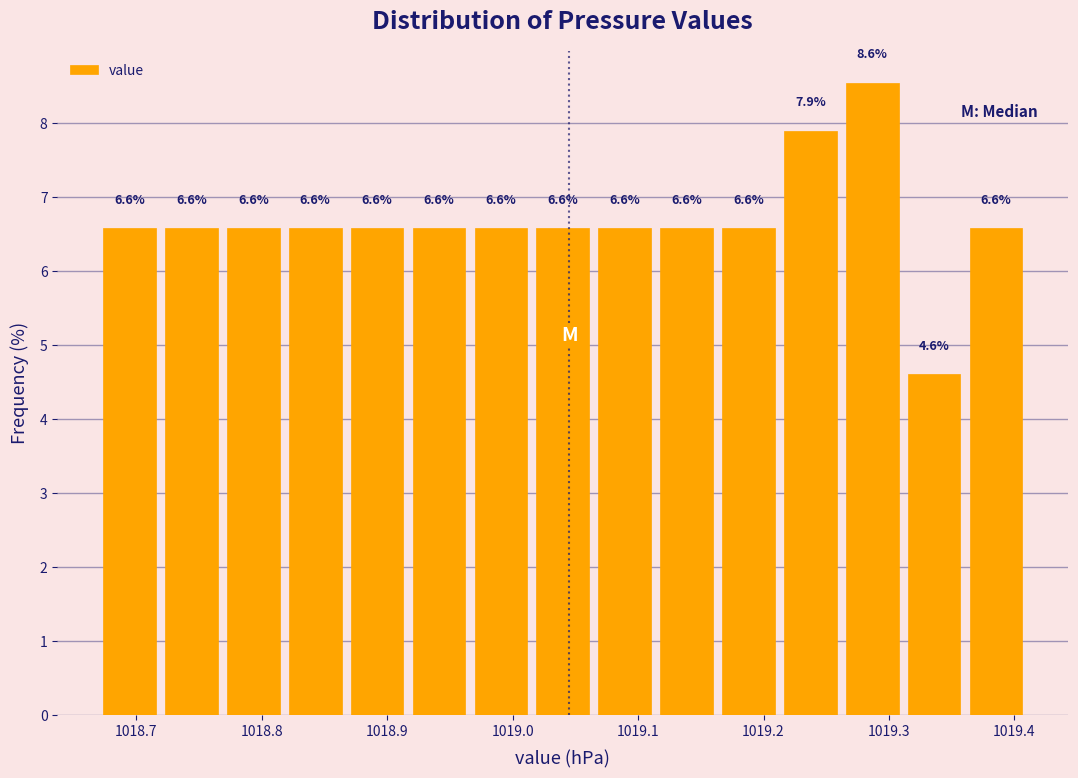

Which range on the x-axis has the tallest bar?

1019.26 to 1019.31